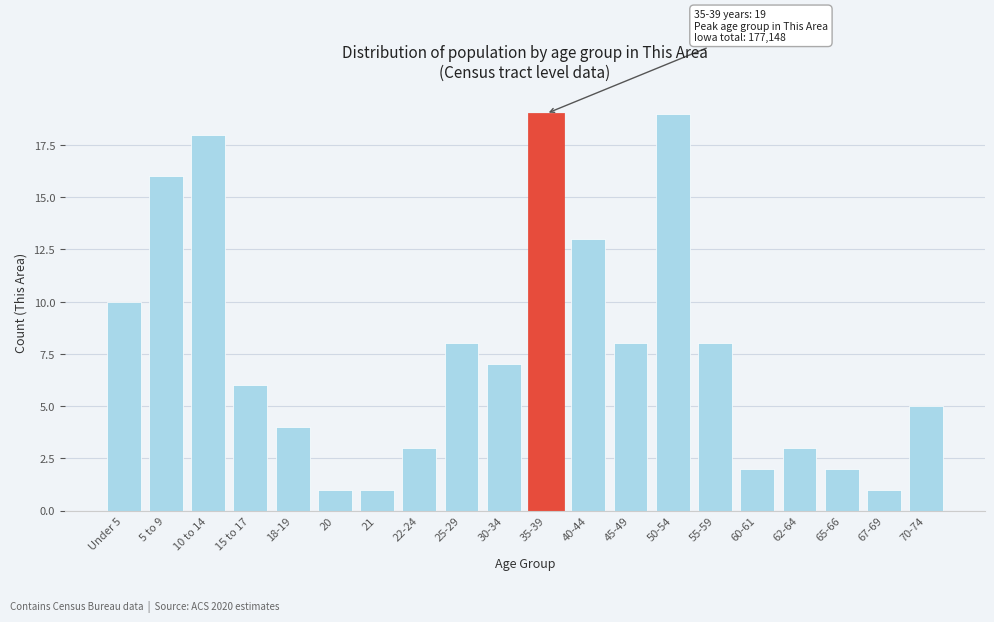

Reading left to right, what are all the values shown in this chart?

10	16	18	6	4	1	1	3	8	7	19	13	8	19	8	2	3	2	1	5